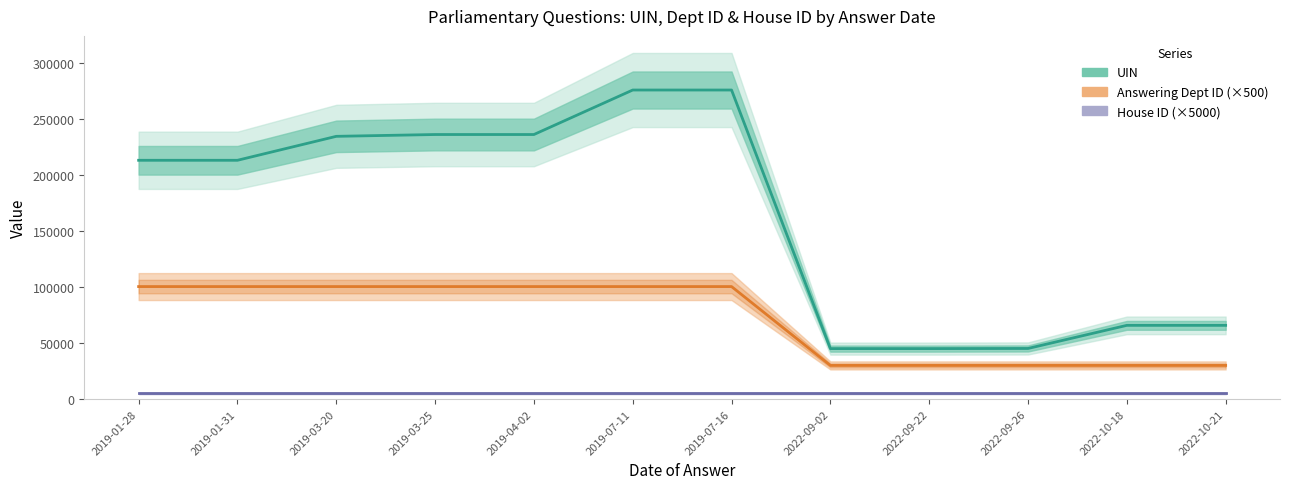

Reading left to right, what are all the values shown in this chart?

UIN: 213394	213395	234810	236431	236431	276212	276212	45042	45042	45166	65830	65830
Answering Dept ID (×500): 100500	100500	100500	100500	100500	100500	100500	30000	30000	30000	30000	30000
House ID (×5000): 5000	5000	5000	5000	5000	5000	5000	5000	5000	5000	5000	5000